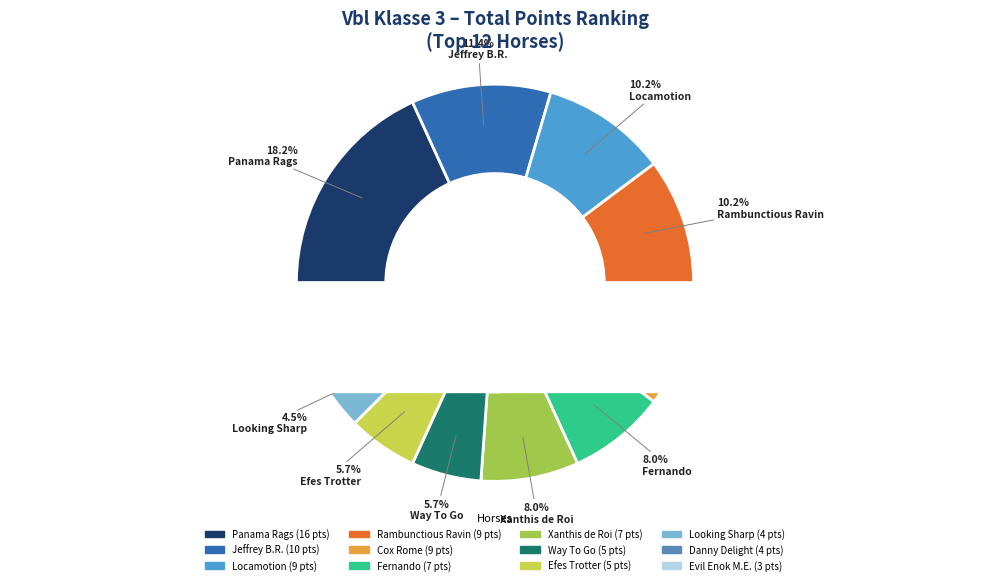

To the nearest percent, what portion does Danny Delight represent?

5%